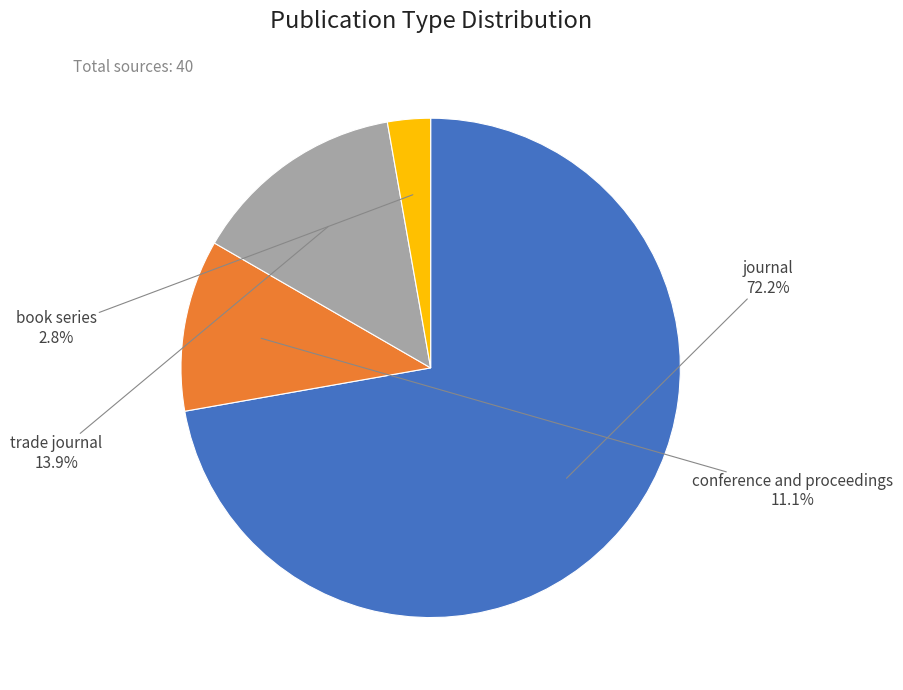

Is there a majority slice in this chart?

Yes